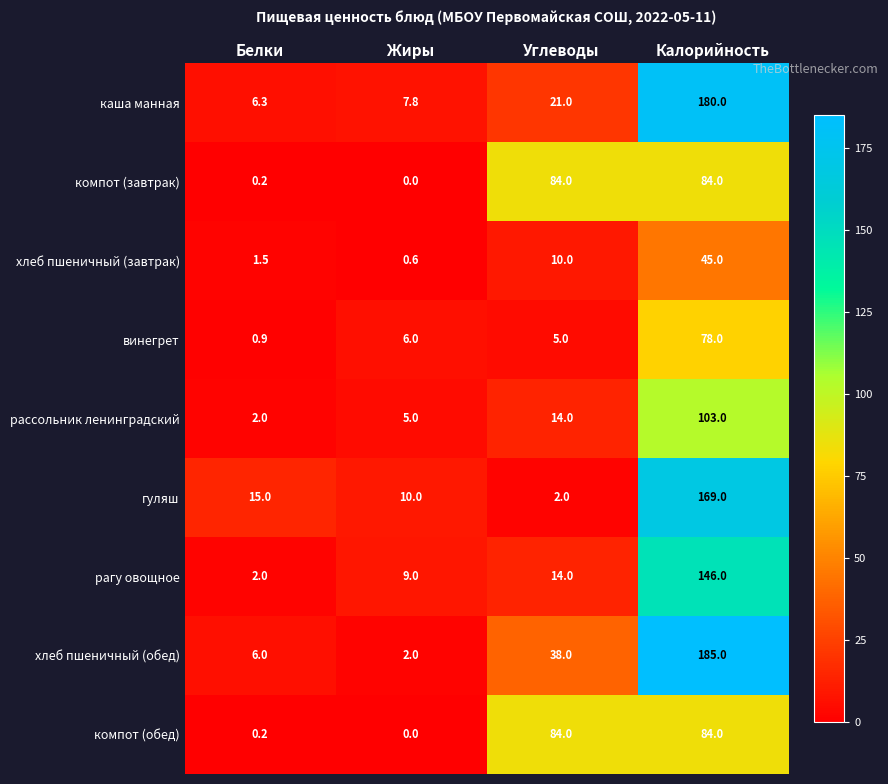

Which series has the widest spread of values?

хлеб пшеничный (обед)